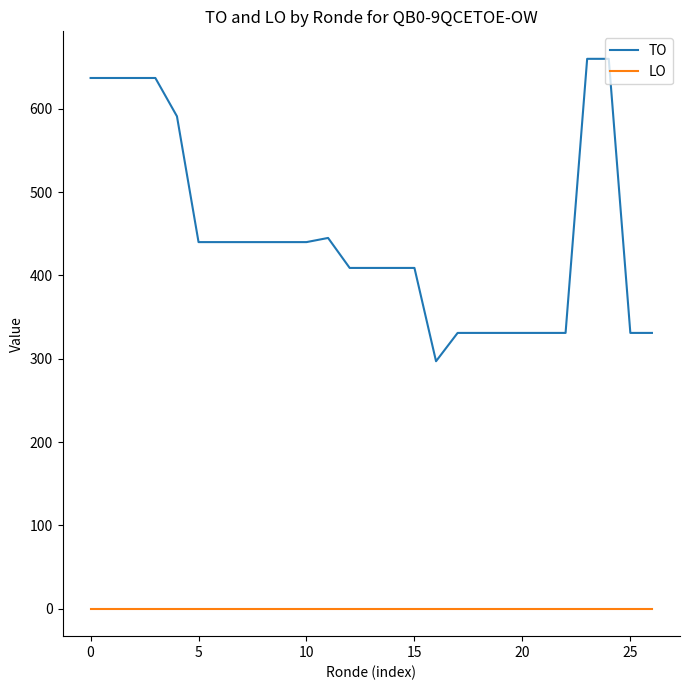

What is the maximum value shown in the chart?

660